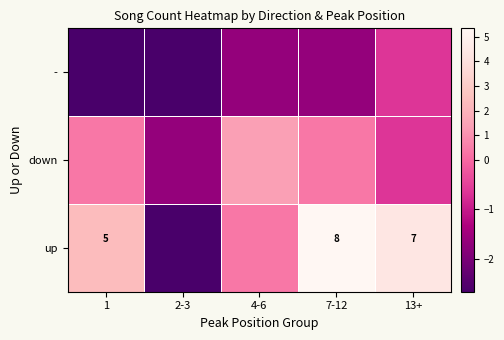

At which label does down first exceed 0?

1